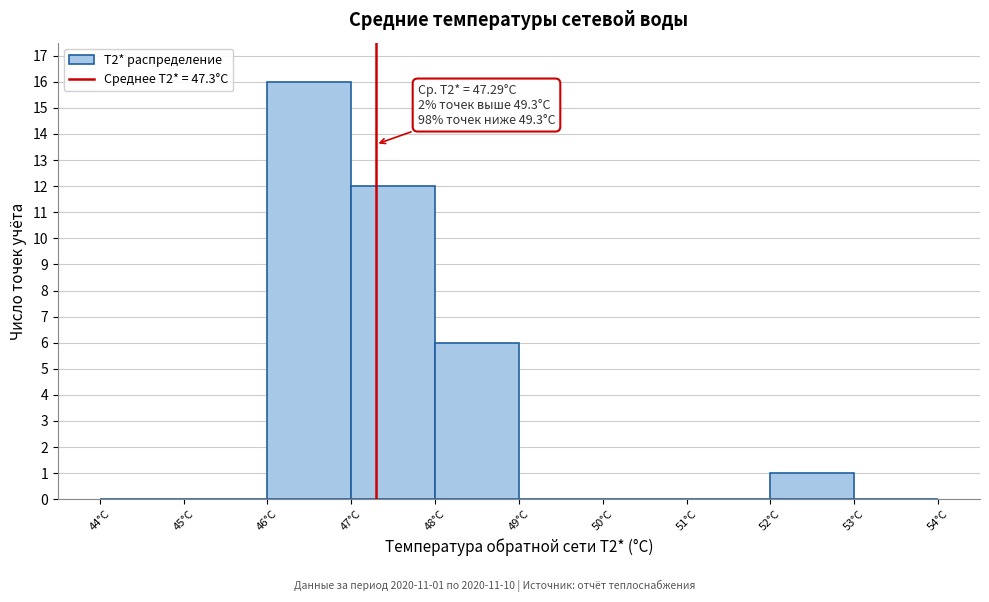

Which range on the x-axis has the tallest bar?

46 to 47